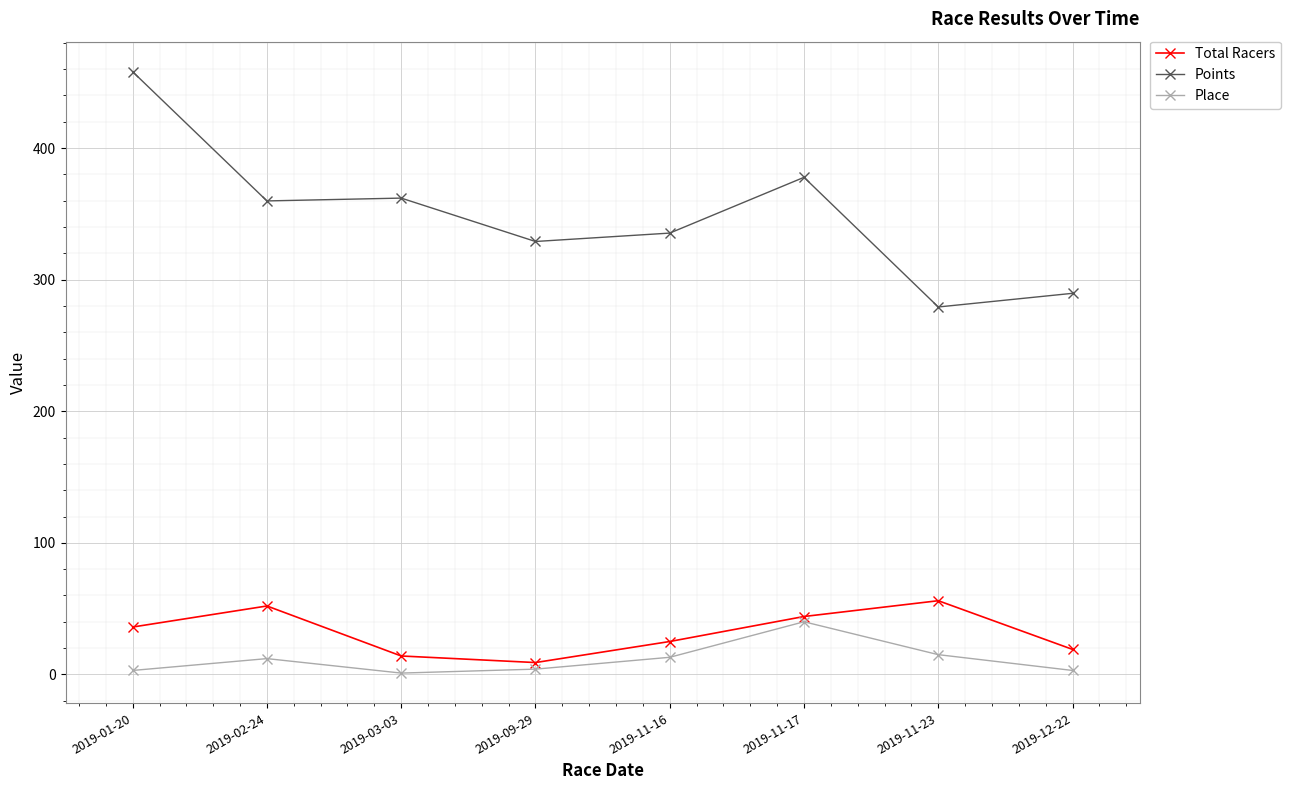

At which category is the sum across all series the highest?

2019-01-20